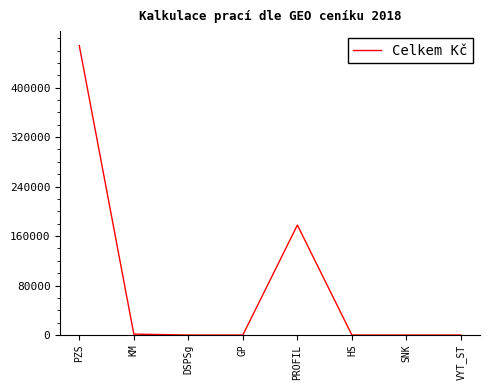

What is the difference between the maximum and second lowest values?

468000